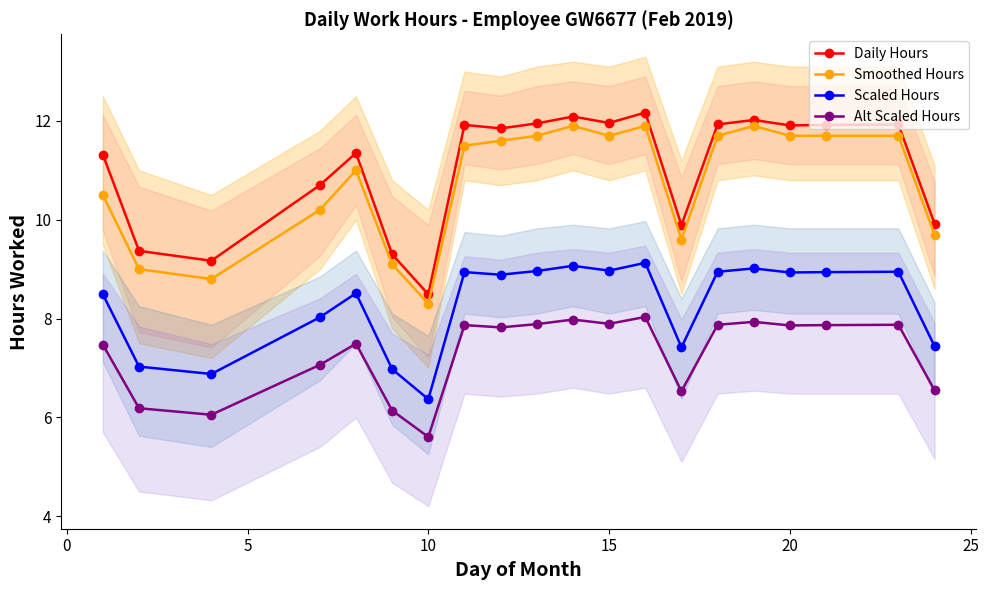

List the series in order of their peak value, highest first.

Daily Hours, Smoothed Hours, Scaled Hours, Alt Scaled Hours